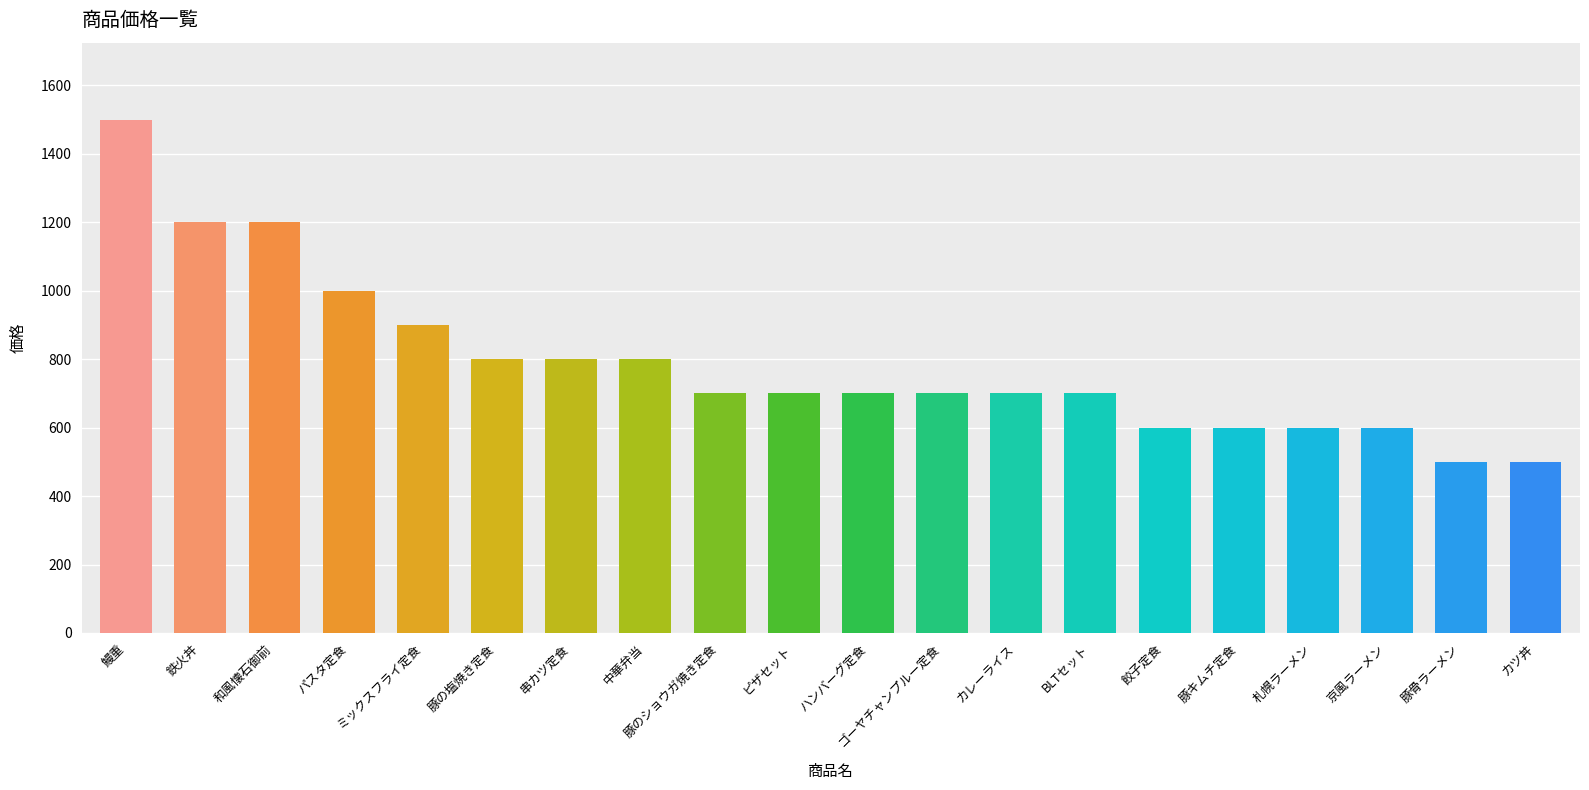

What is the sum of the values at 豚キムチ定食 and 餃子定食?

1200